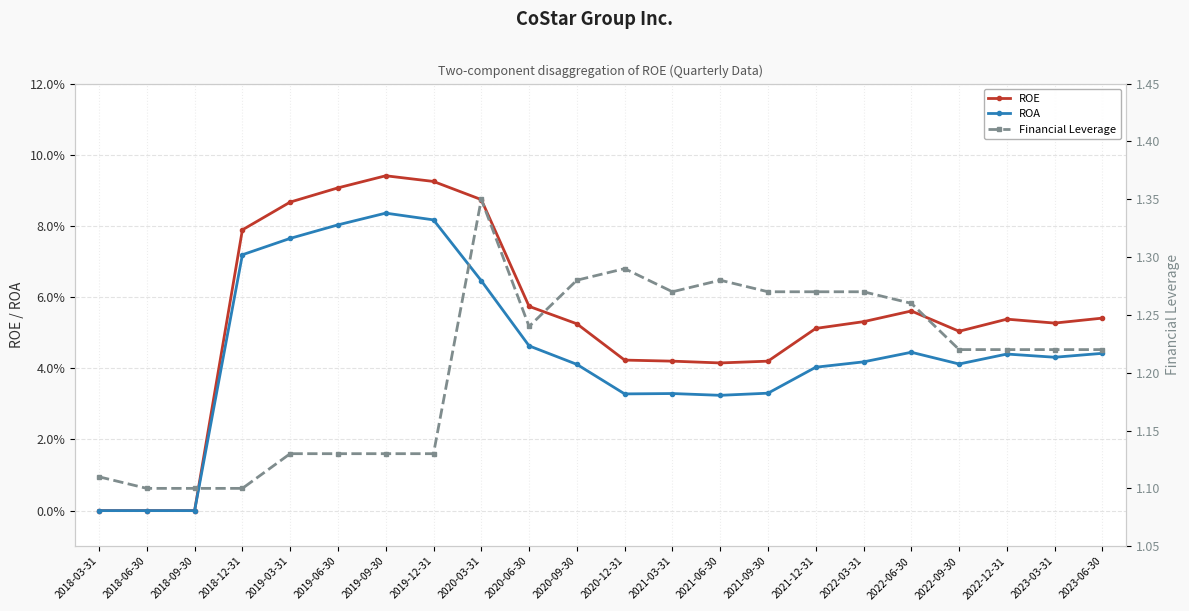

What is the difference between the second highest and minimum values in the ROE series?

0.1